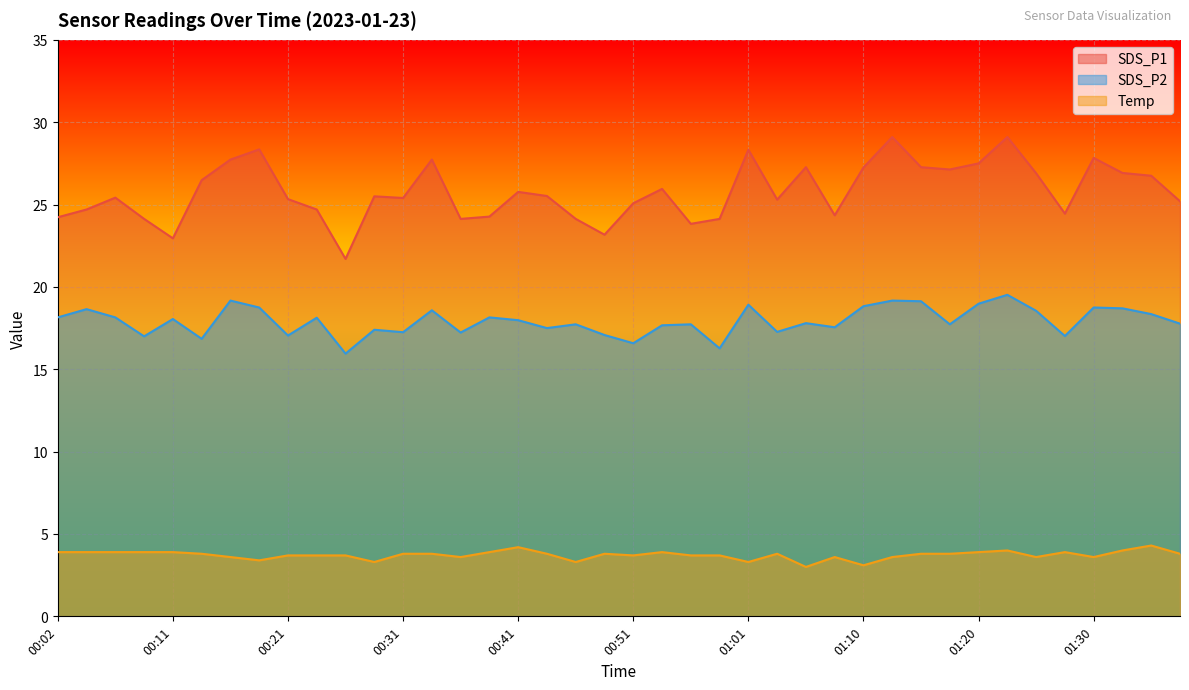

What is the average value of the Temp series?

3.7